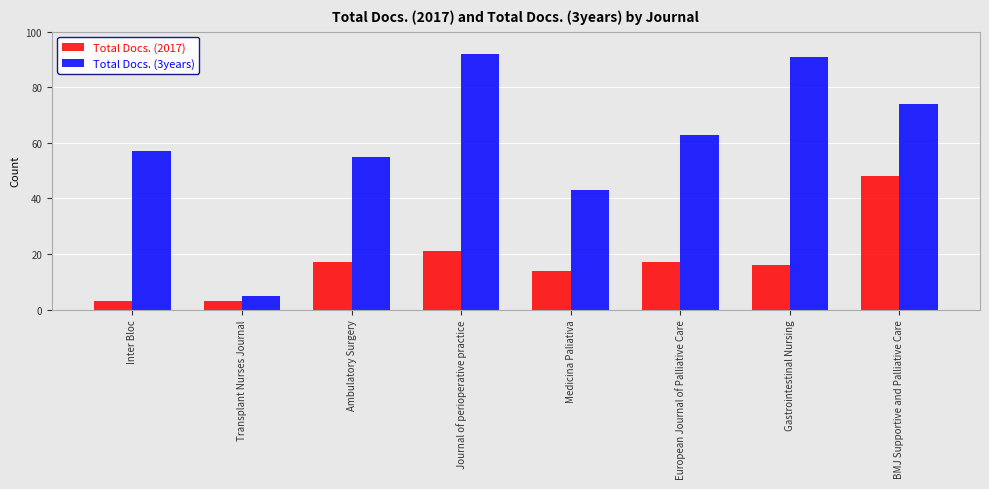

At which category is the sum across all series the highest?

BMJ Supportive and Palliative Care